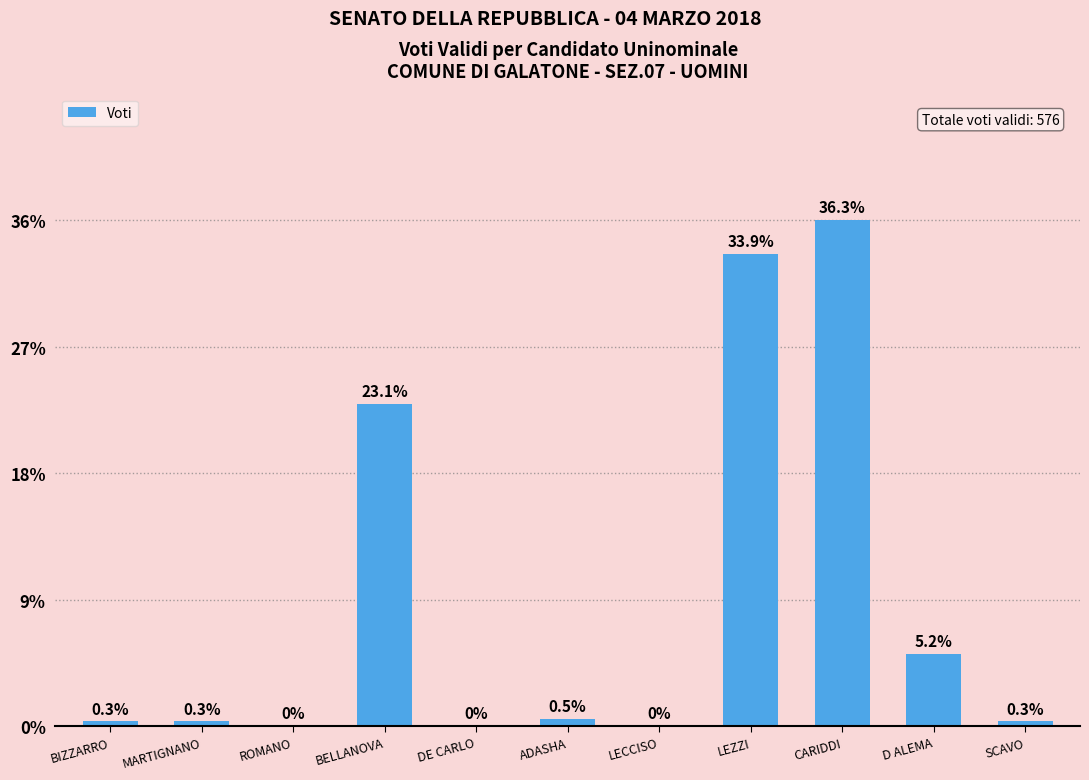

Does the chart contain stacked bars?

No